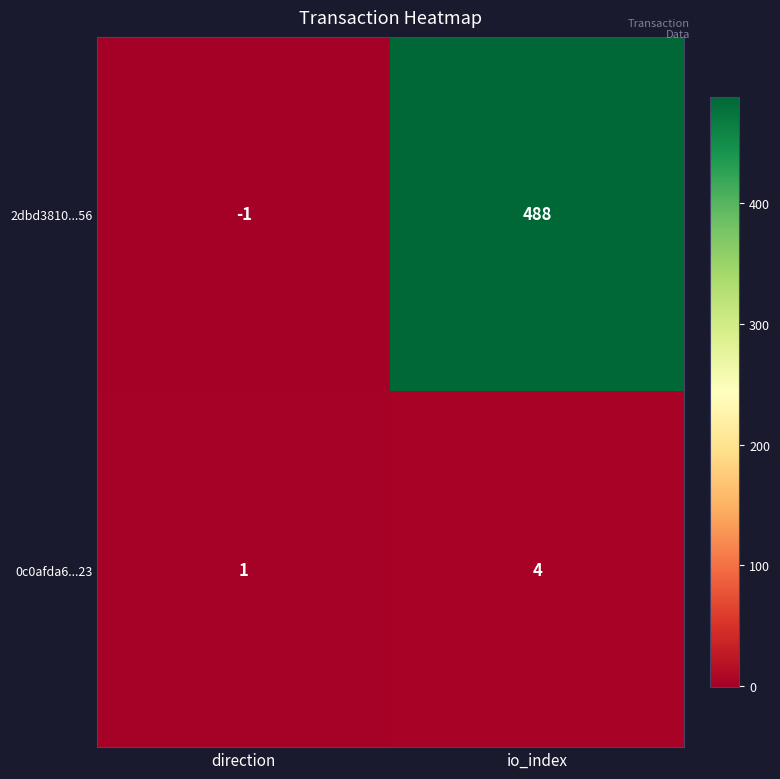

At how many categories does at least one series exceed 123?

1